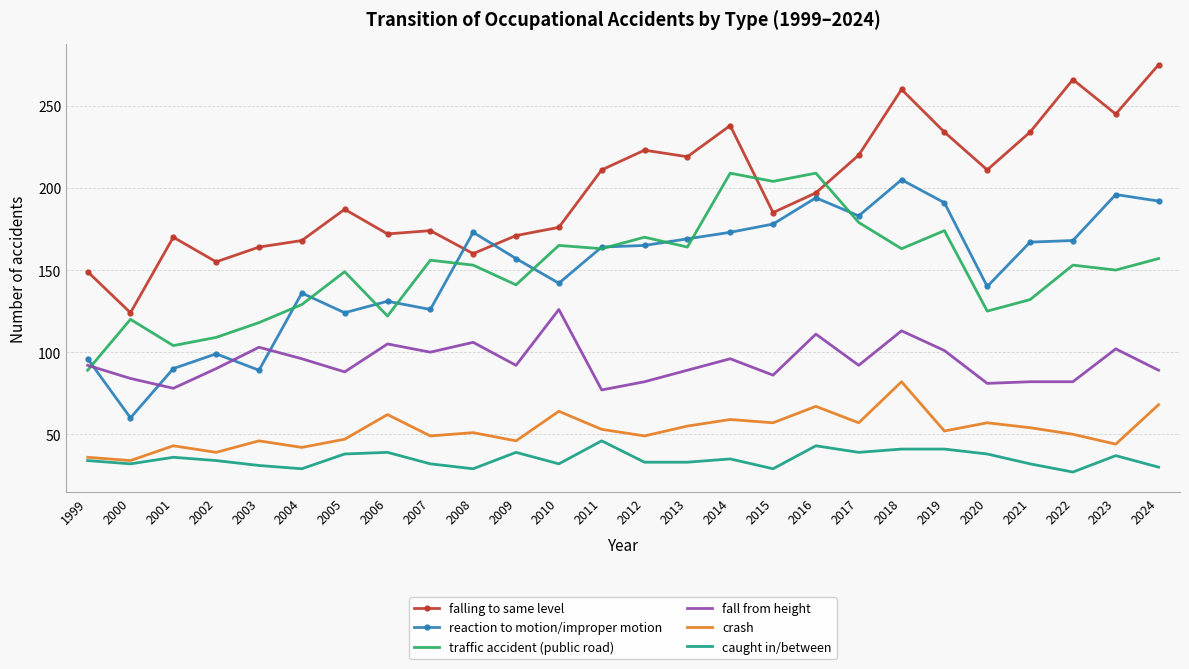

True or false: traffic accident (public road) and caught in/between cross at least once.

False